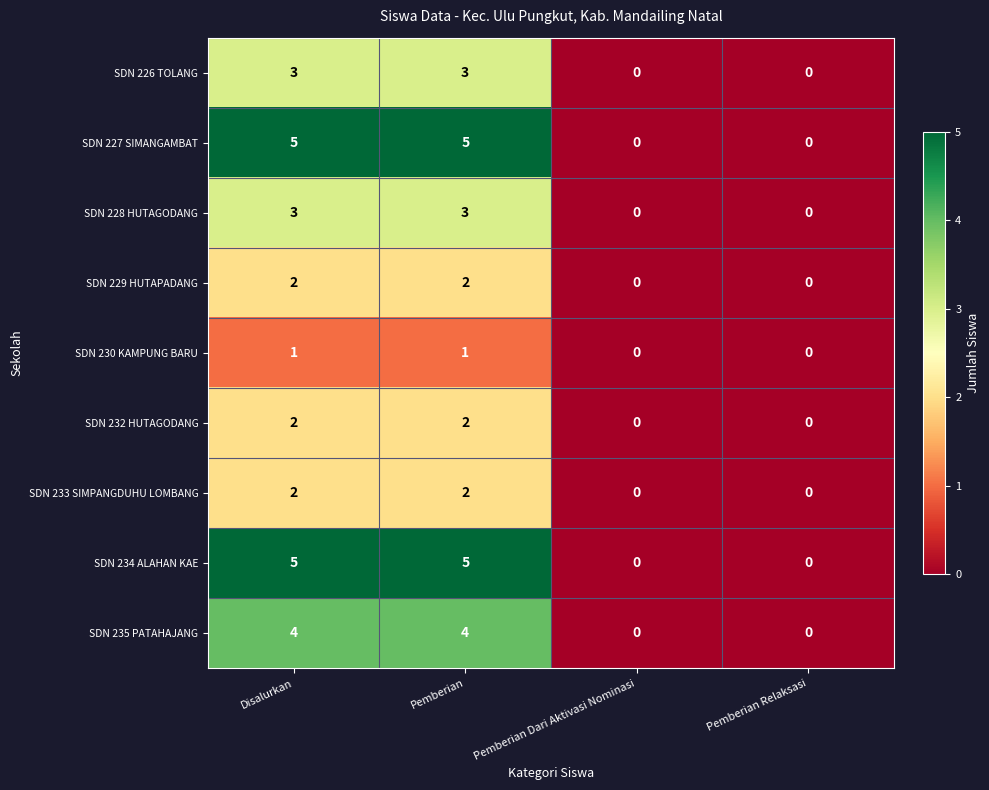

What is the maximum value for SDN 228 HUTAGODANG?

3